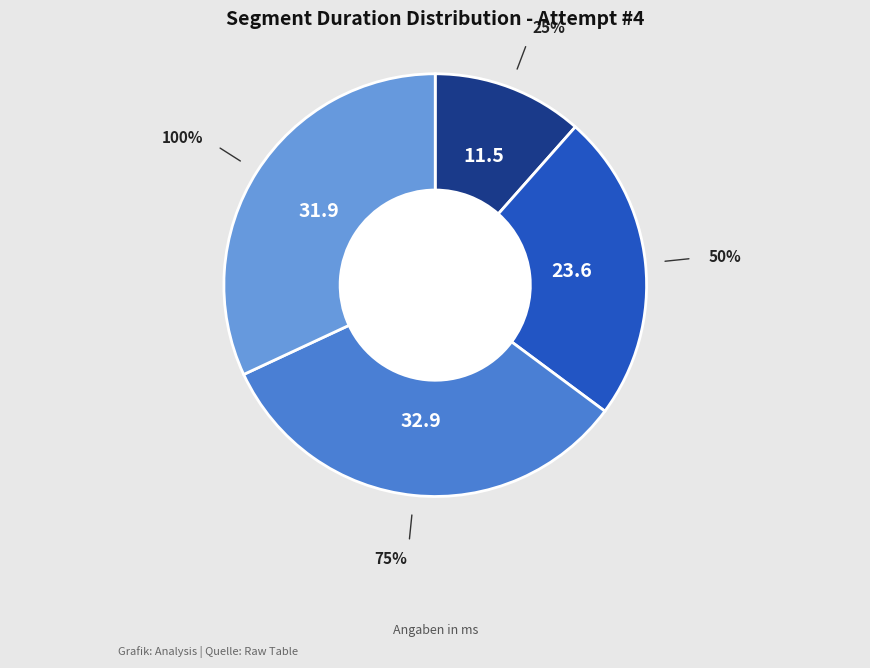

Combined, do 75% and 50% account for over 50%?

Yes